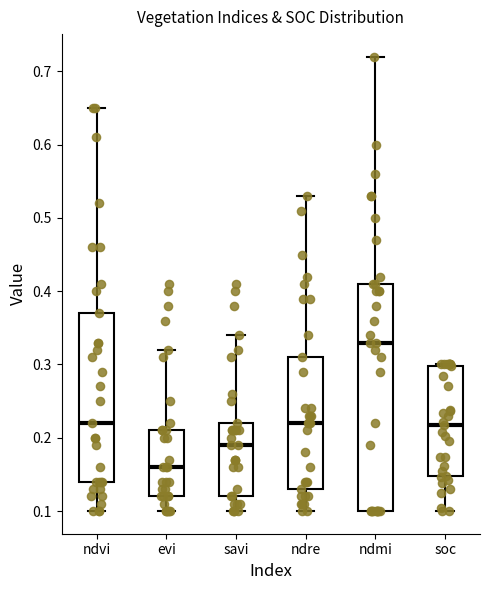

Reading left to right, transcribe this box plot: for each box, give where its median line is, the range the box spans, and where its two whiskers end, as read against the y-axis. The values are not printed on the chart, so give them approximately, as read against the axis.

ndvi: median 0.22, box 0.14 to 0.37, whiskers 0.10 to 0.65
evi: median 0.16, box 0.12 to 0.21, whiskers 0.10 to 0.32
savi: median 0.19, box 0.12 to 0.22, whiskers 0.10 to 0.34
ndre: median 0.22, box 0.13 to 0.31, whiskers 0.10 to 0.53
ndmi: median 0.33, box 0.10 to 0.41, whiskers 0.10 to 0.72
soc: median 0.22, box 0.15 to 0.30, whiskers 0.10 to 0.30